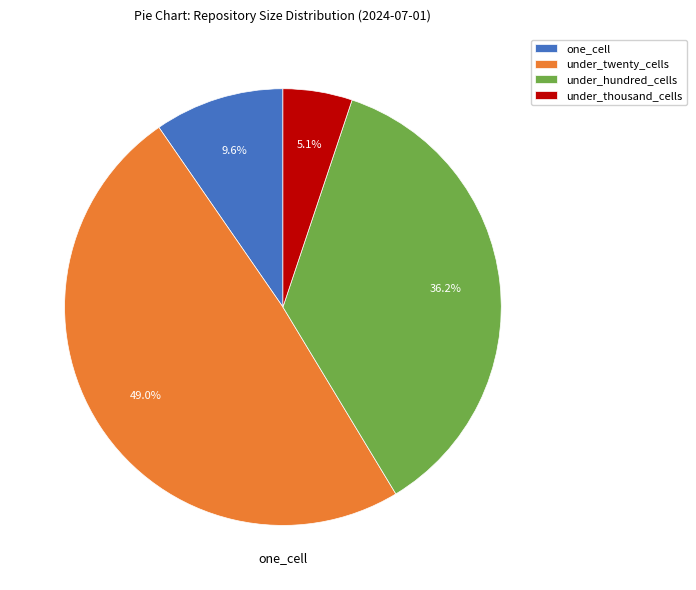

Does under_twenty_cells account for over 50% of the chart?

No